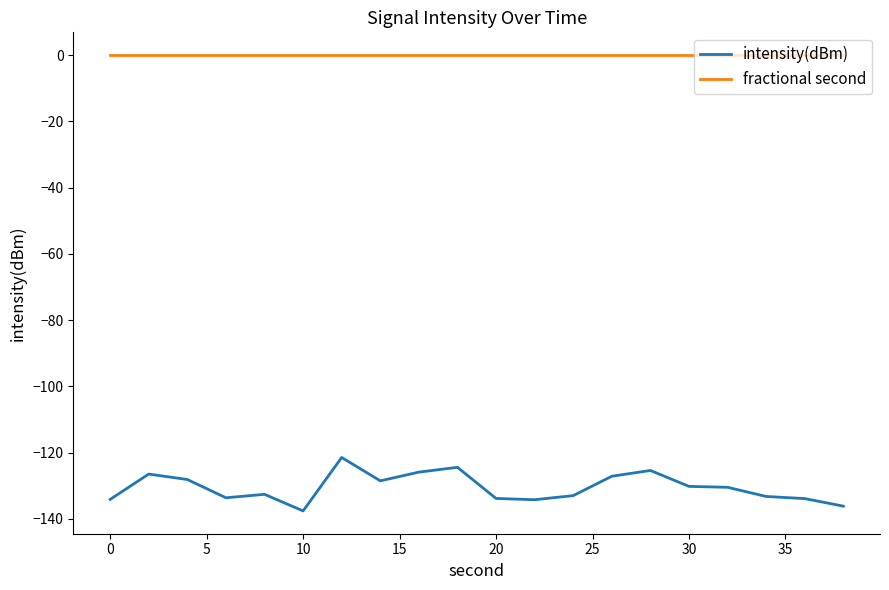

What is the highest value of the intensity(dBm) series?

-121.5